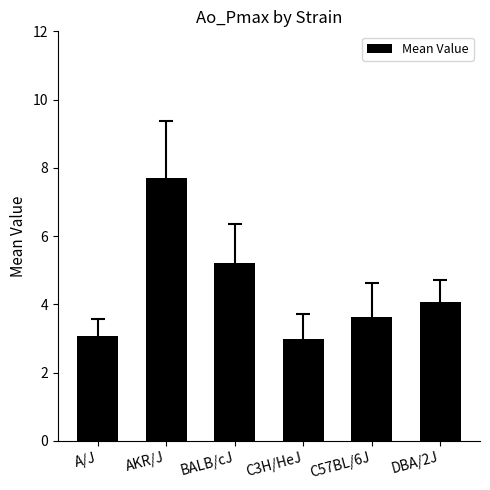

True or false: the data shows 1.8 at AKR/J.

False